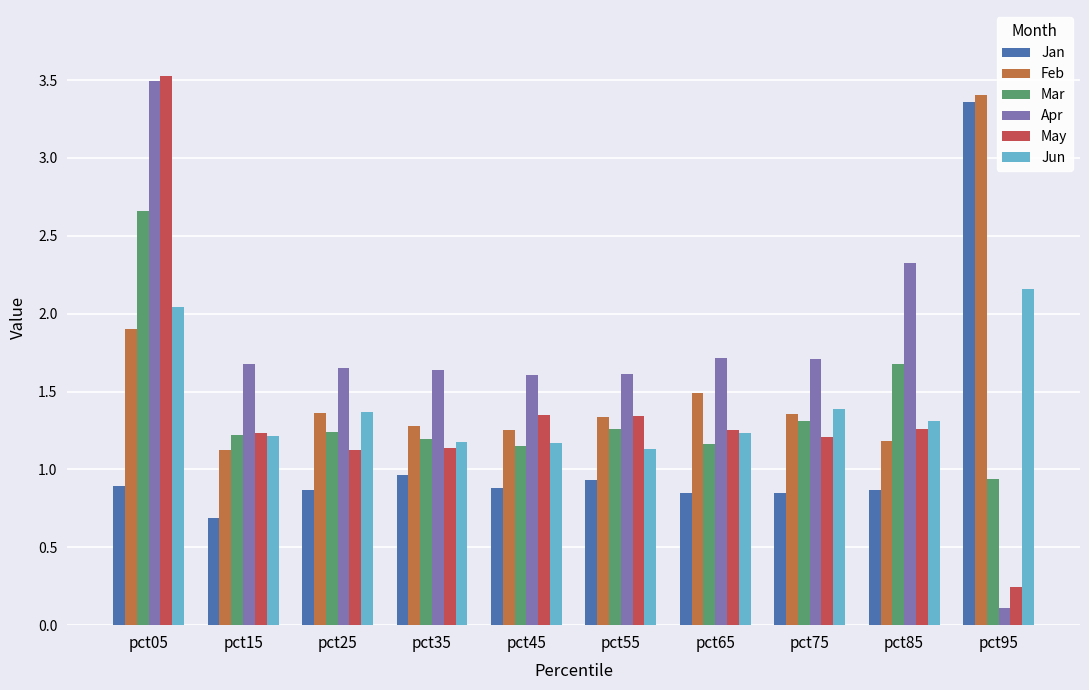

What is the total value across all series at pct15?

7.2